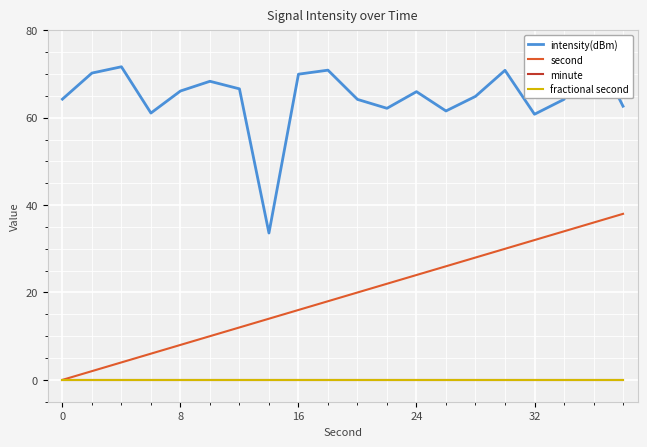

Which has a higher value, 24 or 12?

12